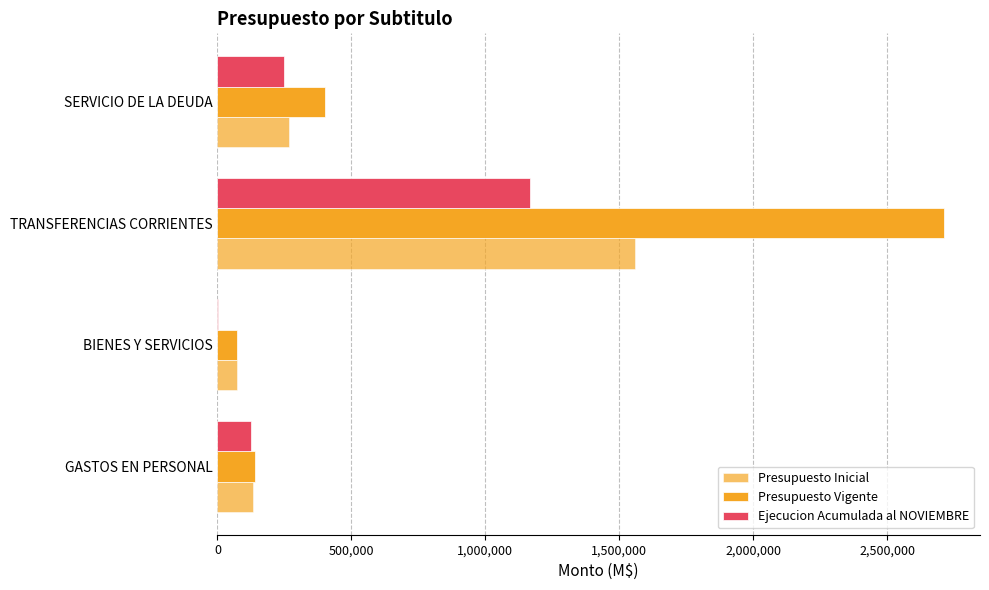

What is the difference between the second highest and minimum values in the Presupuesto Vigente series?

328450